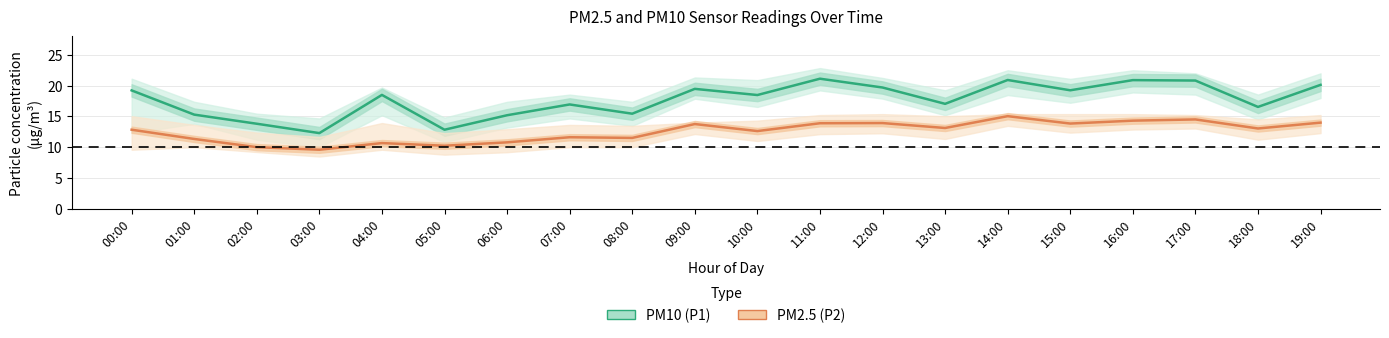

What value does the PM10 (P1) series have at 17:00?

20.8